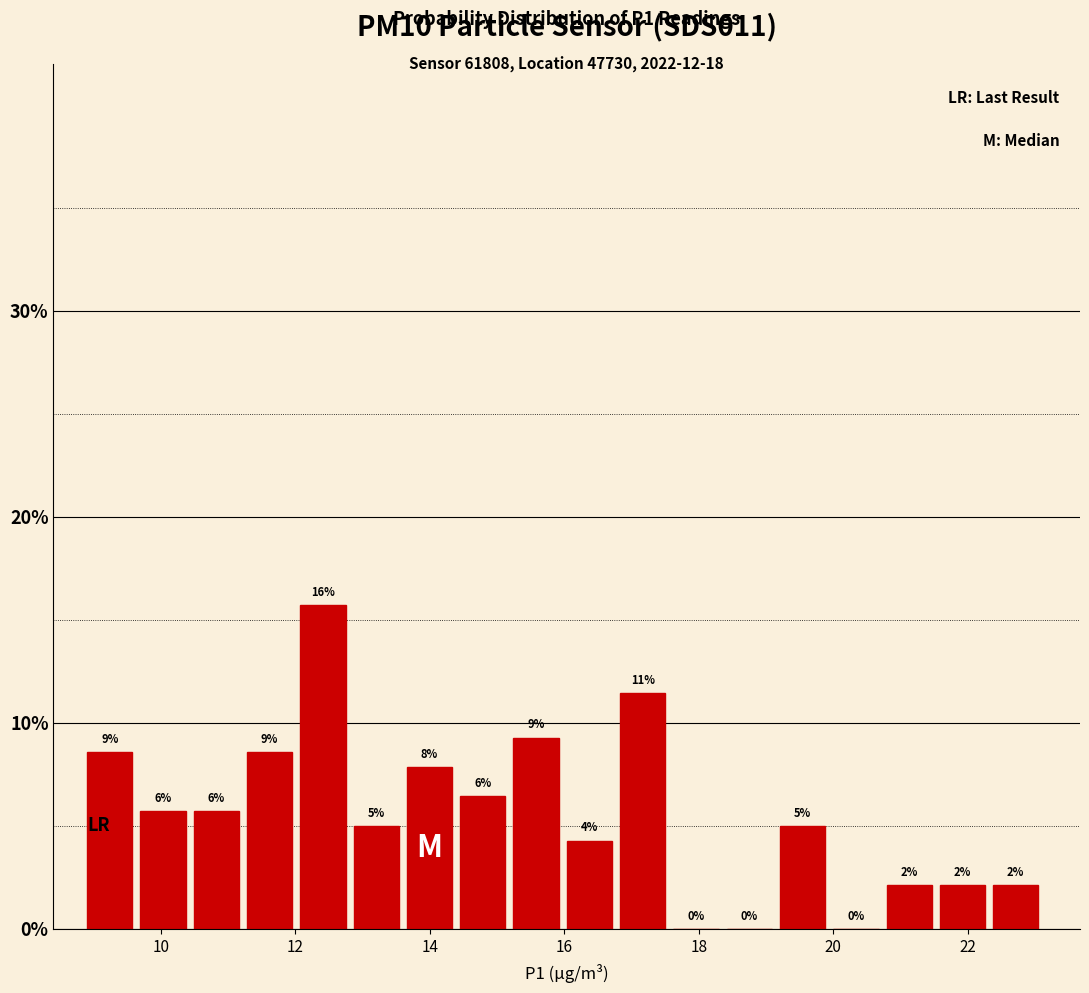

Around what value on the x-axis is the tallest bar? Give the approximate position of its centre, as read against the axis.

12.4